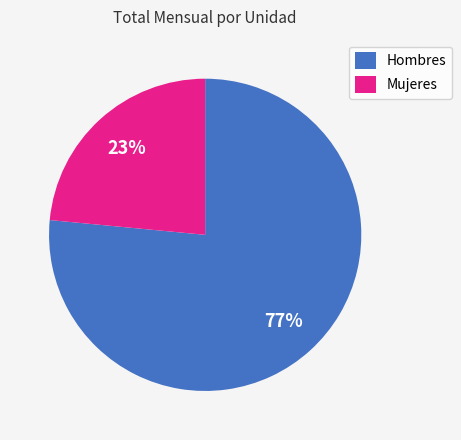

Approximately how many times larger is the value at Mujeres compared to Hombres?

0.3